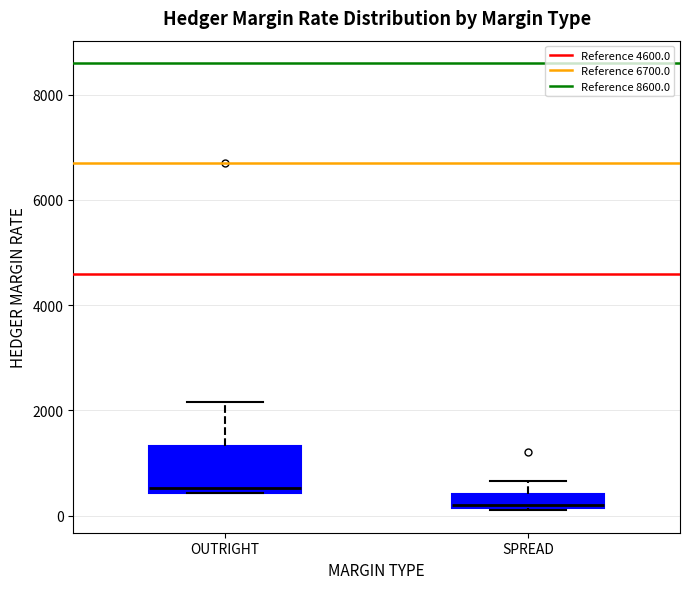

Comparing the boxes themselves (not the whiskers), which one is the tallest?

OUTRIGHT